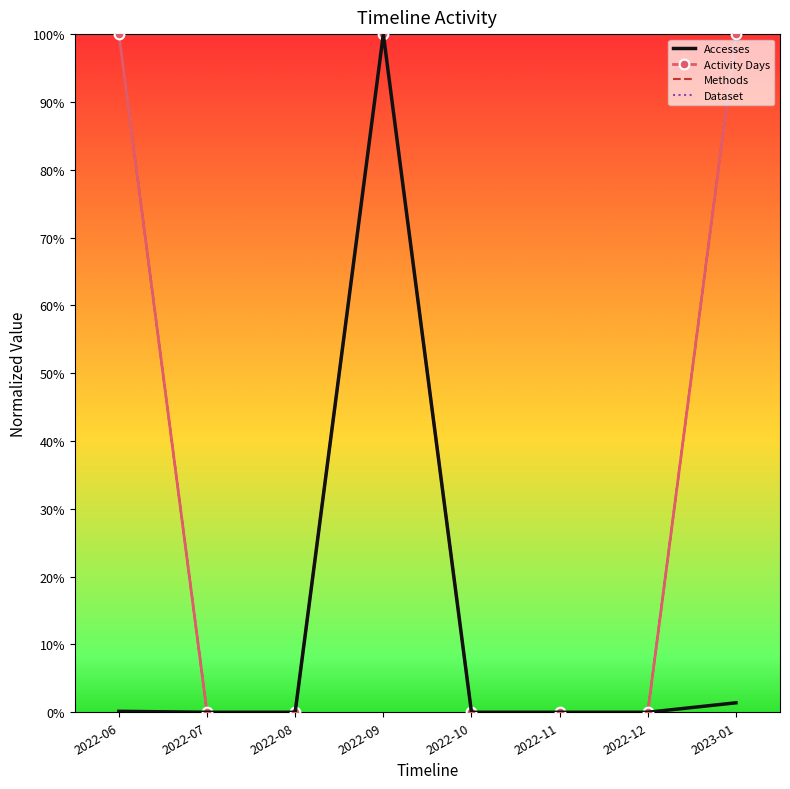

Which series has the largest range (max minus min)?

Accesses